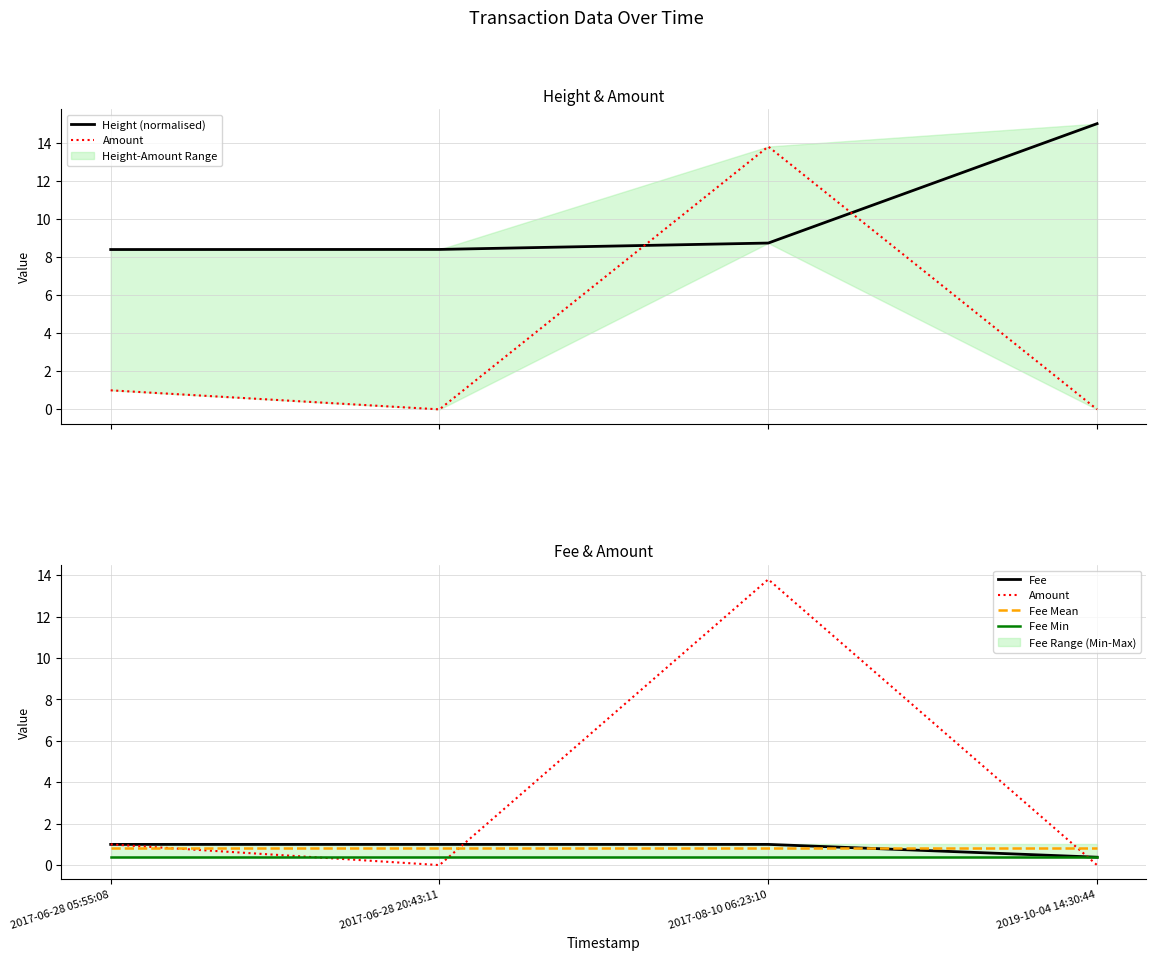

Between 2017-06-28 05:55:08 and 2019-10-04 14:30:44, which is larger?

2019-10-04 14:30:44